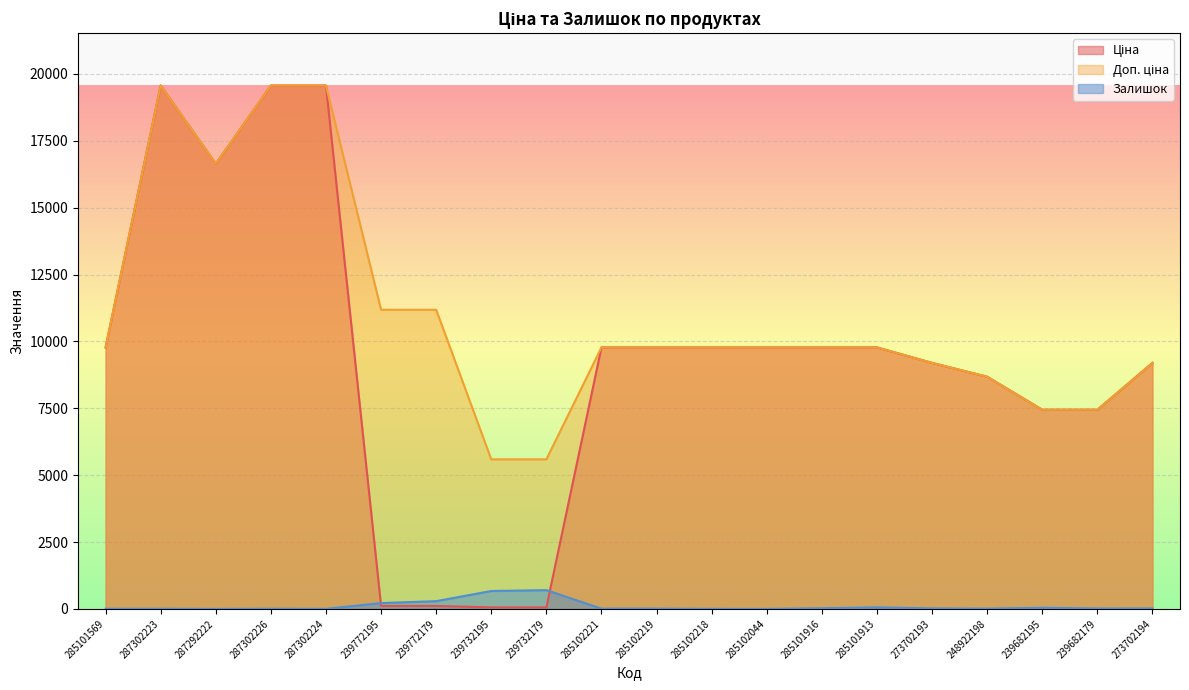

The Залишок series shows 11.0 at 248922198. True or false?

True